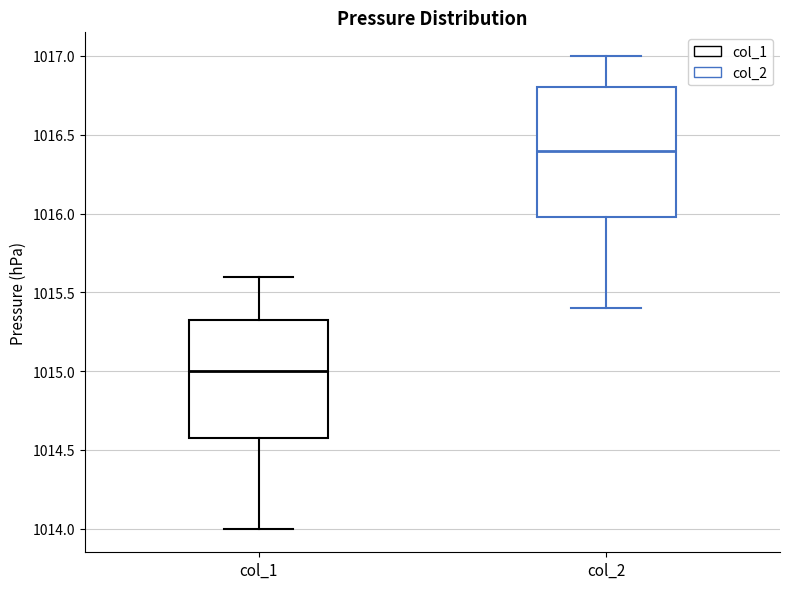

Reading left to right, transcribe this box plot: for each box, give where its median line is, the range the box spans, and where its two whiskers end, as read against the y-axis. The values are not printed on the chart, so give them approximately, as read against the axis.

col_1: median 1015.00, box 1014.60 to 1015.35, whiskers 1014.00 to 1015.60
col_2: median 1016.40, box 1016.00 to 1016.80, whiskers 1015.40 to 1017.00